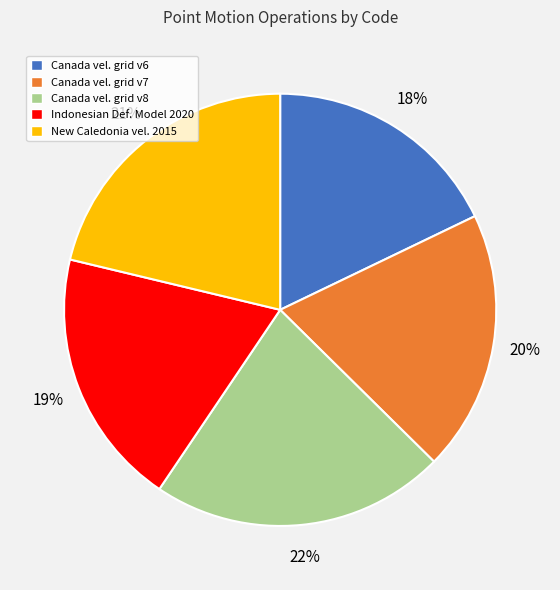

What is the ratio of the value at Canada vel. grid v8 to the value at New Caledonia vel. 2015?

1.0